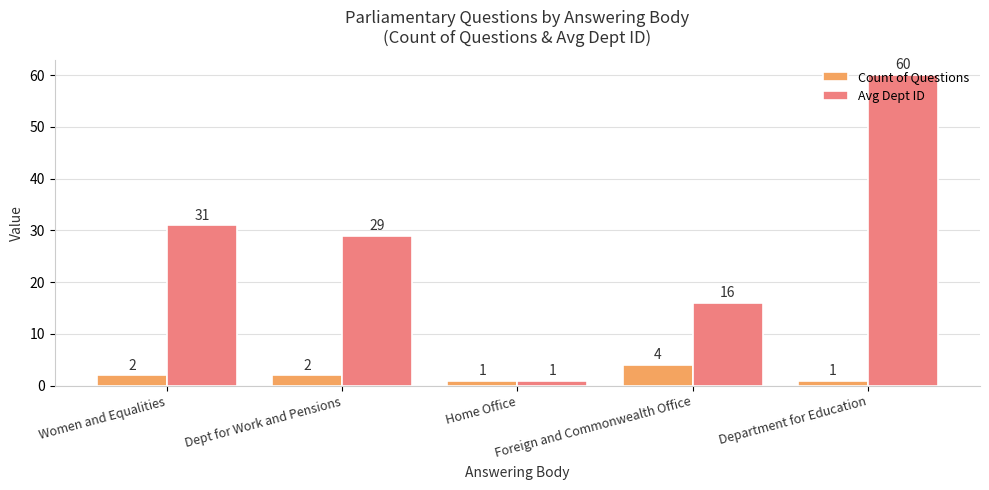

Reading left to right, transcribe all the data shown in this chart.

Count of Questions: 2	2	1	4	1
Avg Dept ID: 31	29	1	16	60